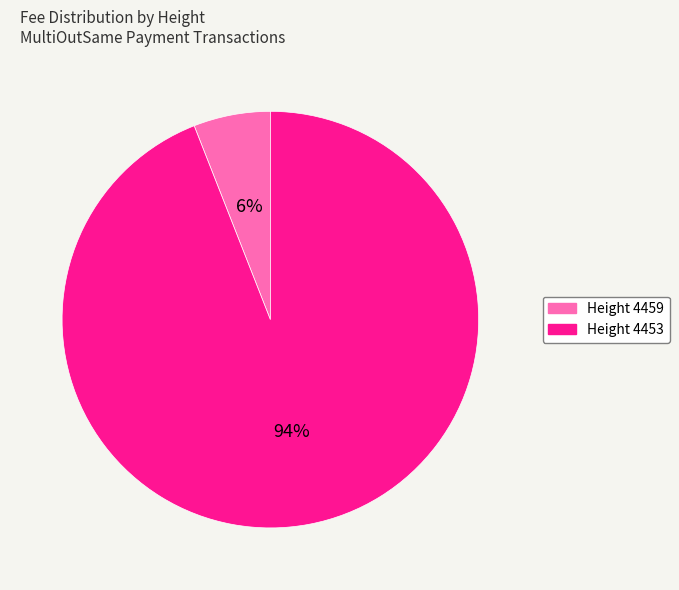

To the nearest percent, what is the average slice percentage?

50%